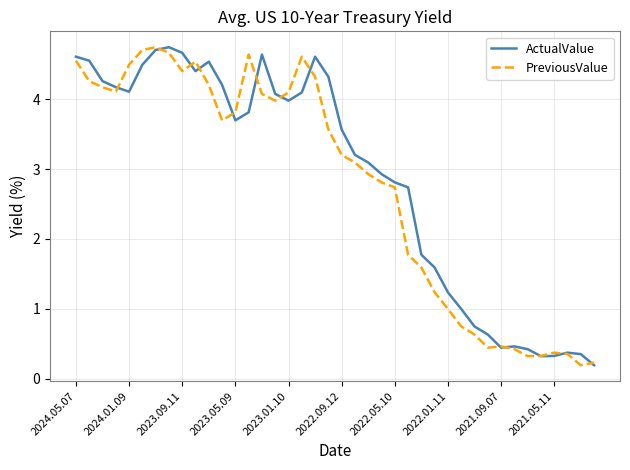

How many values in the ActualValue series are below 3?

17